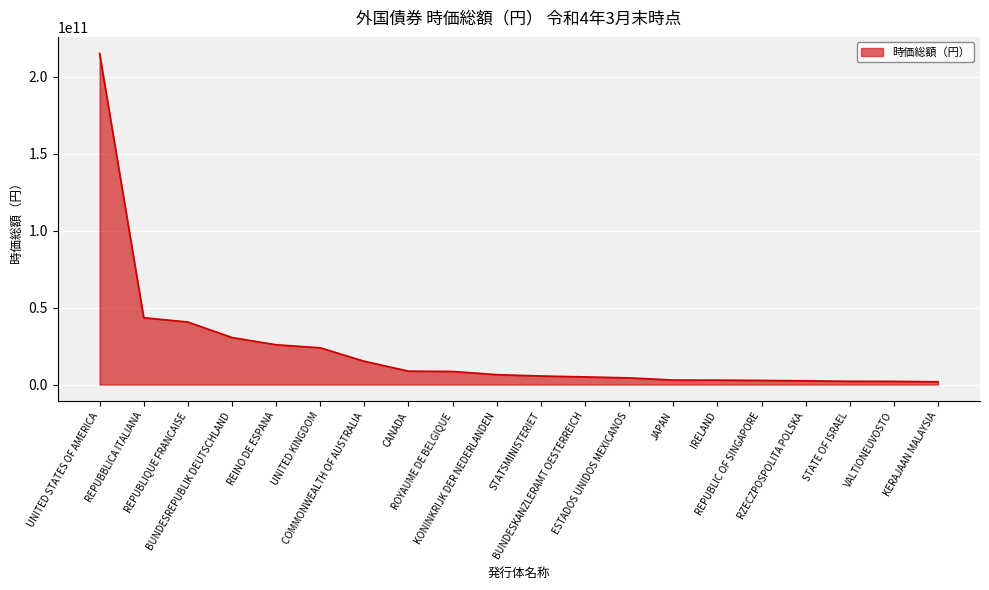

What is the sum of the values at IRELAND and JAPAN?

5812504026.5